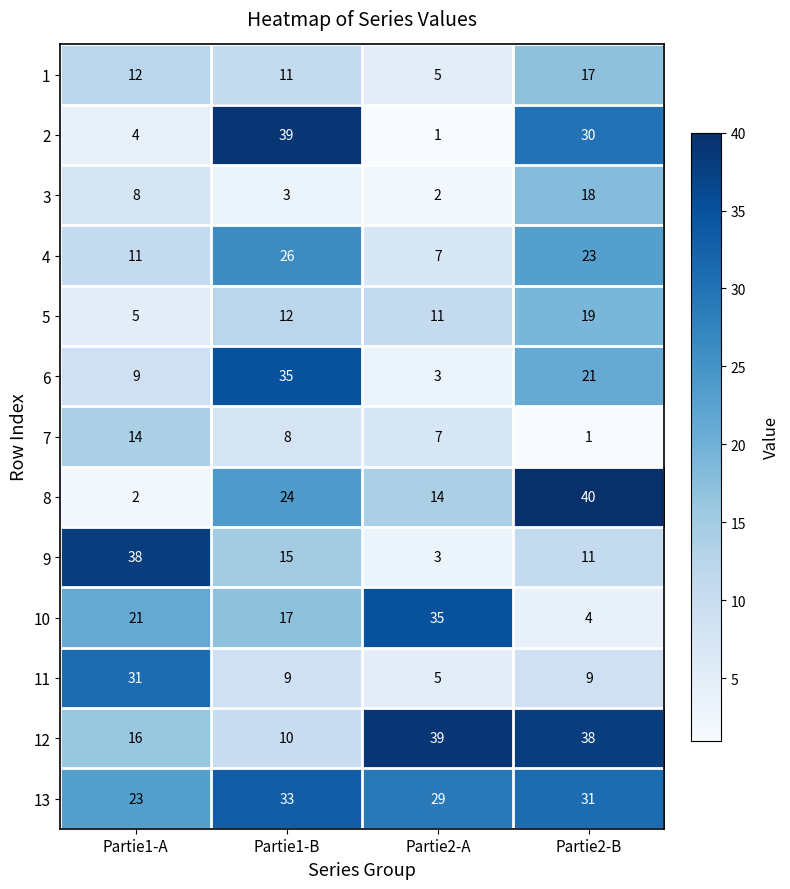

What is the difference between the highest and lowest values at Partie1-B?

36